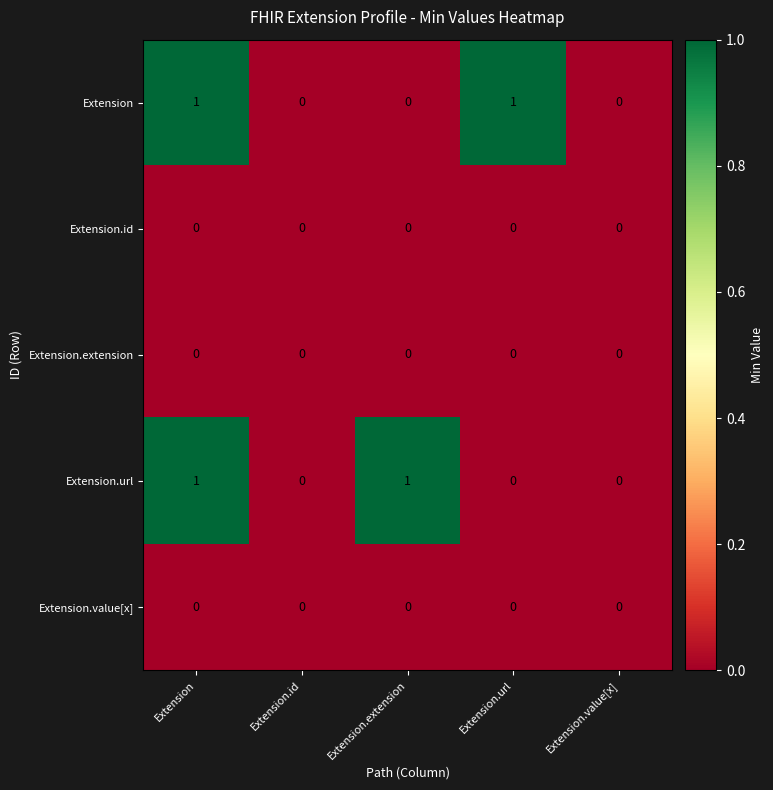

Which series changed the most between Extension.id and Extension.url?

Extension